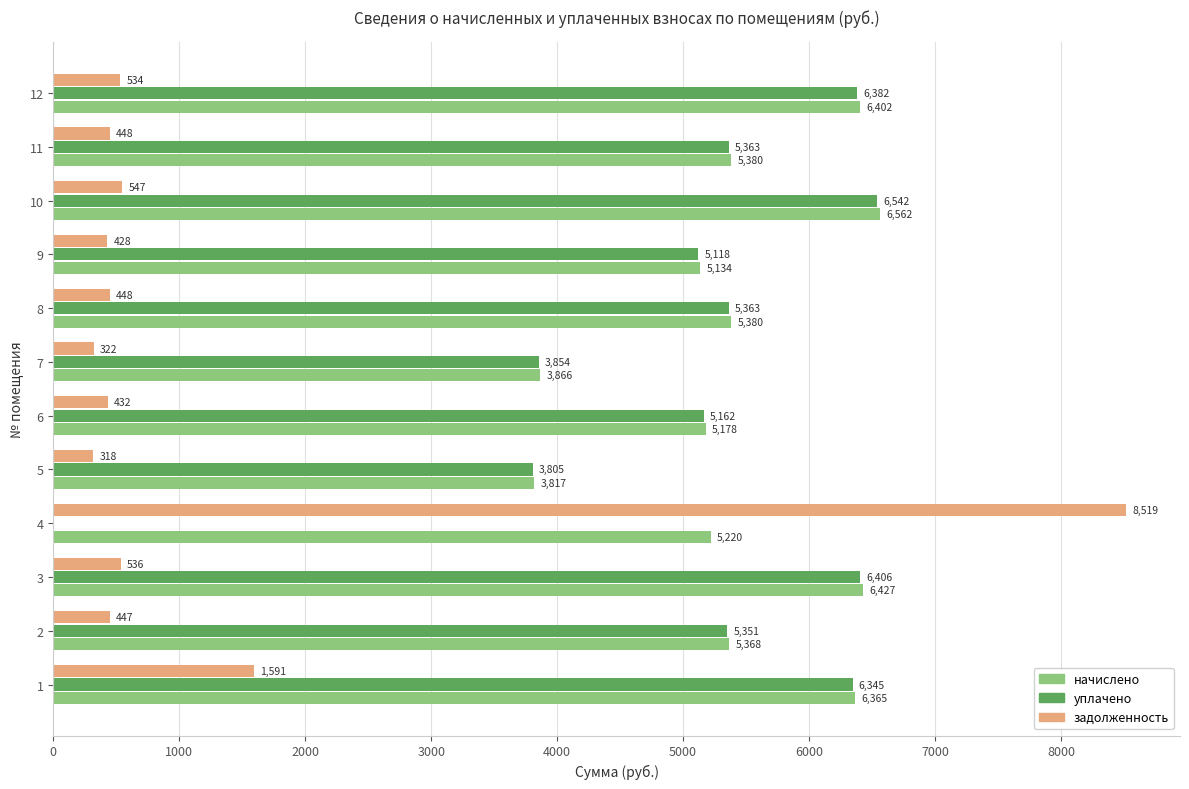

Which series has the largest total across all categories?

начислено